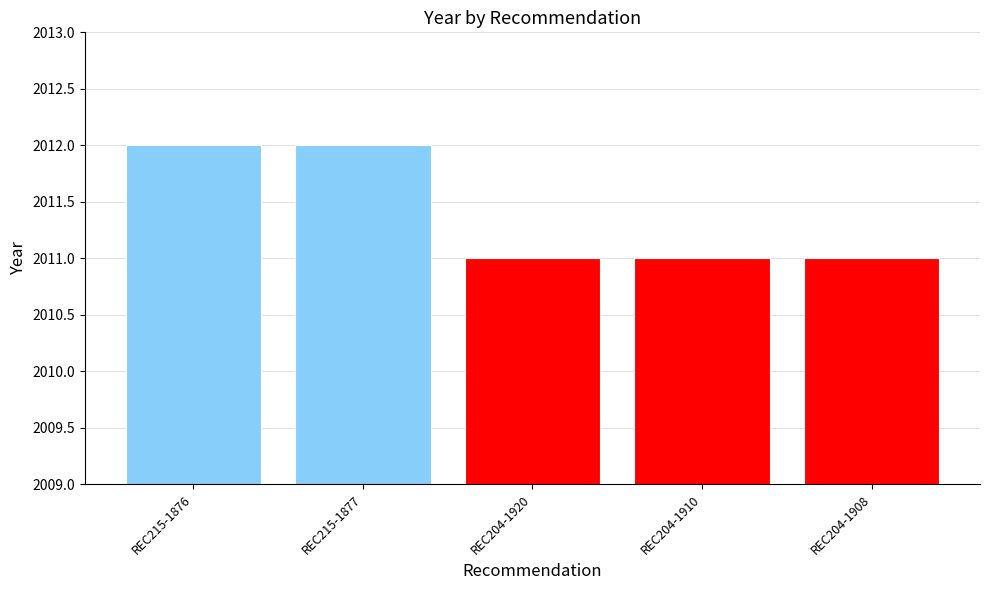

Is it true that the value at REC204-1920 is 2011?

True